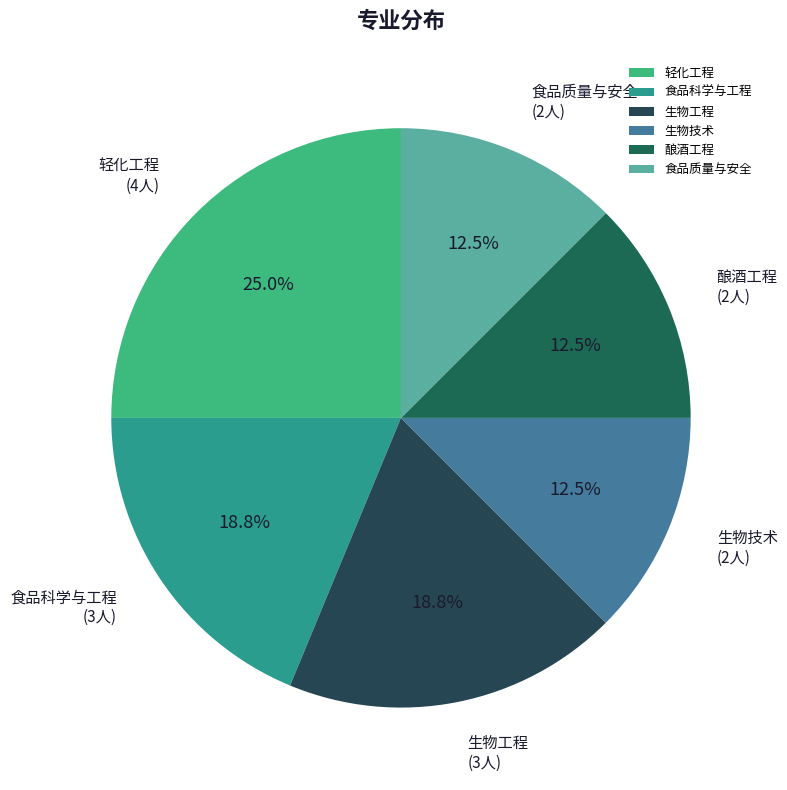

Is the sum of 食品质量与安全 and 酿酒工程 greater than half?

No